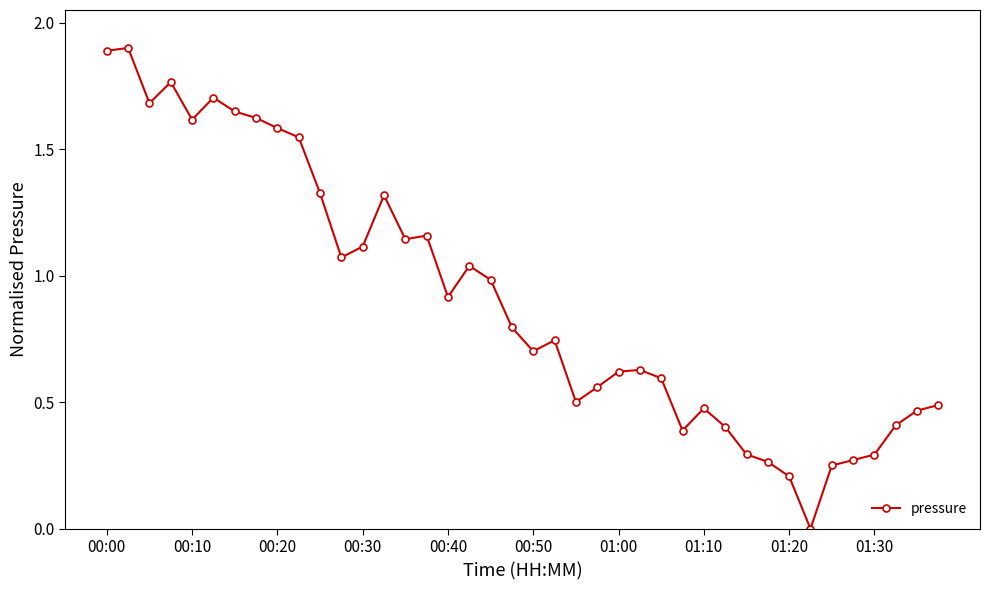

What is the value of the 30th point from the left?

0.4